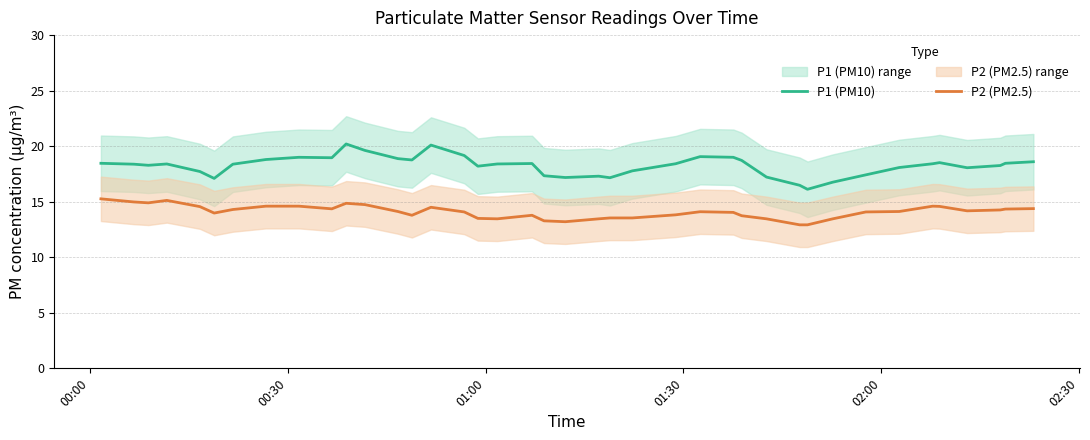

True or false: P2 (PM2.5) and P1 (PM10) cross at least once.

False